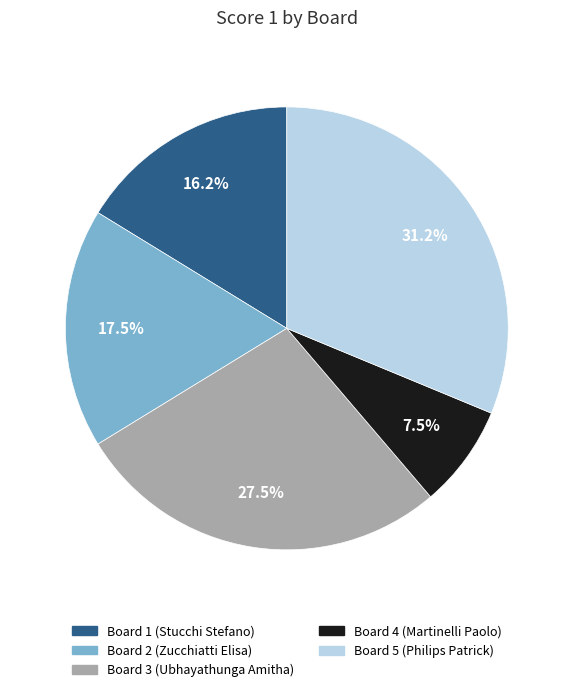

Which slice is the smallest?

Board 4